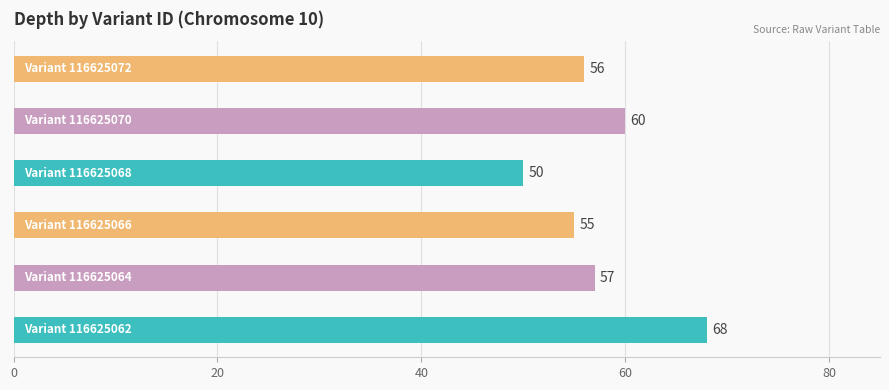

What is the maximum value shown in the chart?

68